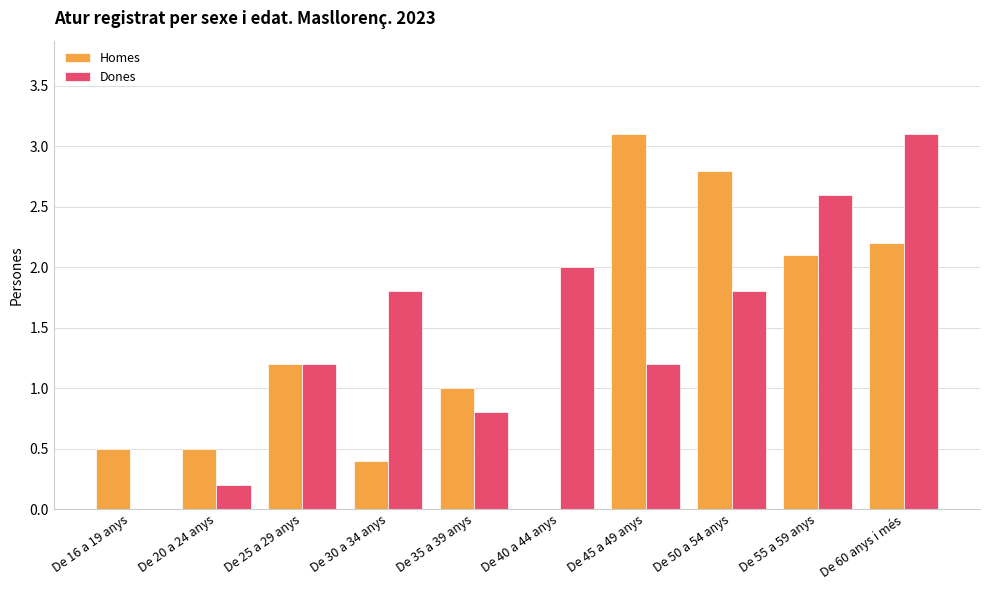

What is the sum of the Dones values at De 16 a 19 anys and De 50 a 54 anys?

1.8